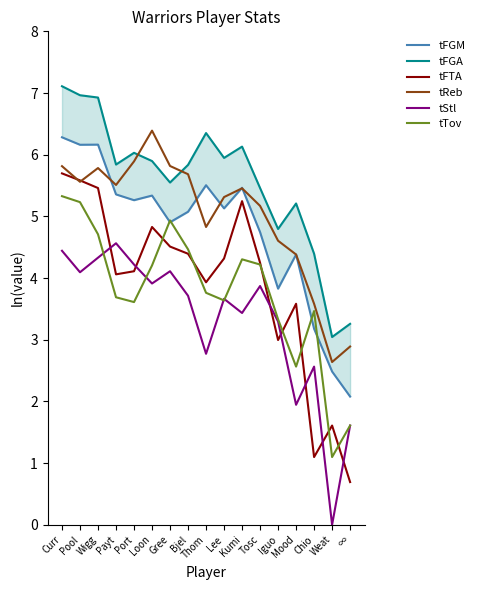

At which category is the sum across all series the highest?

Curr